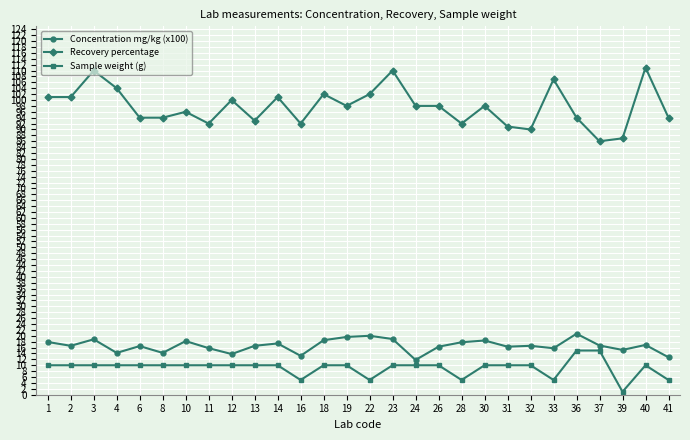

True or false: Concentration mg/kg (x100) has more than 2 points higher than both neighbors.

True